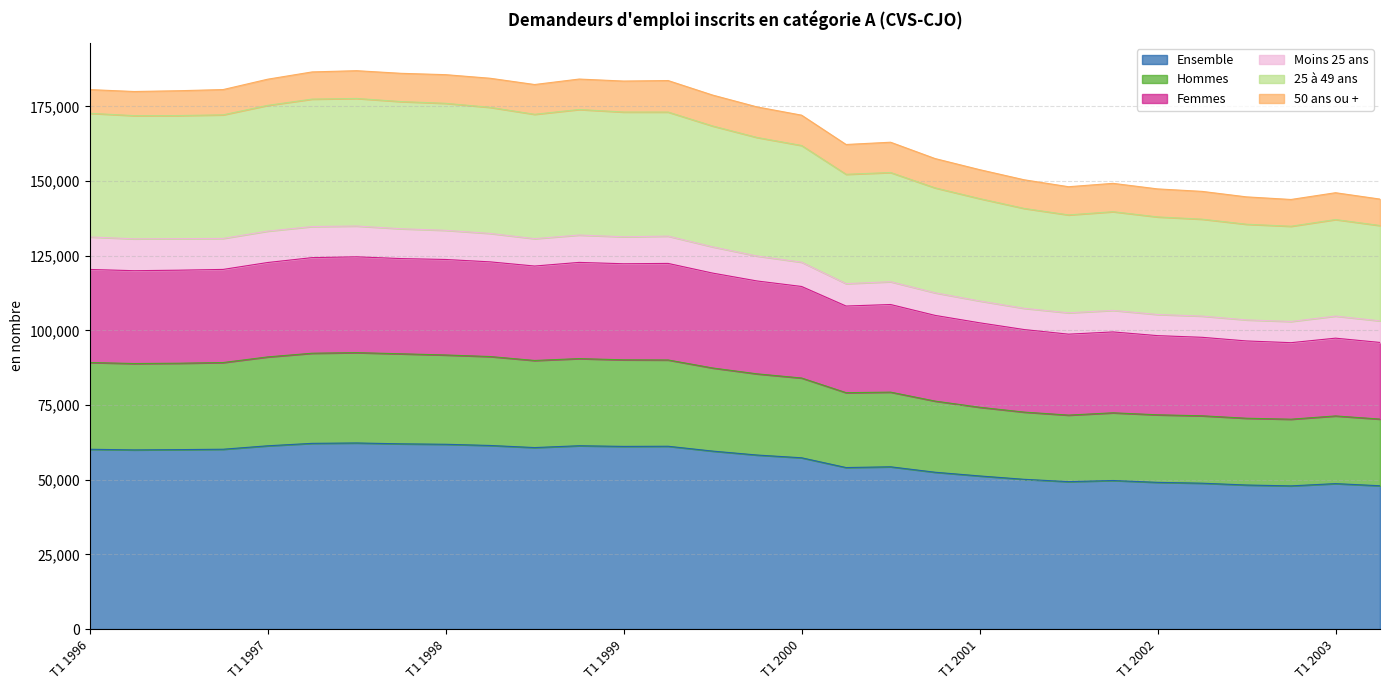

True or false: Femmes and 25 à 49 ans cross at least once.

False